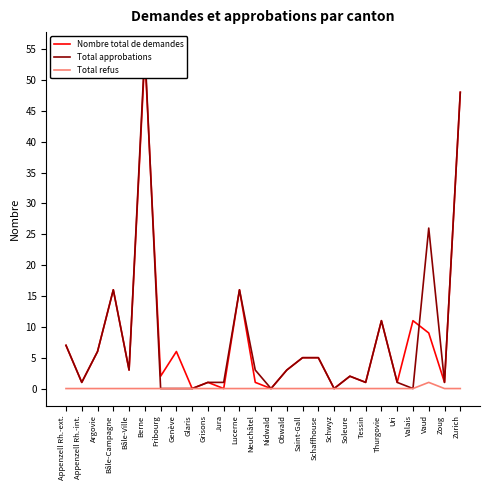

Which series has the largest range (max minus min)?

Total approbations